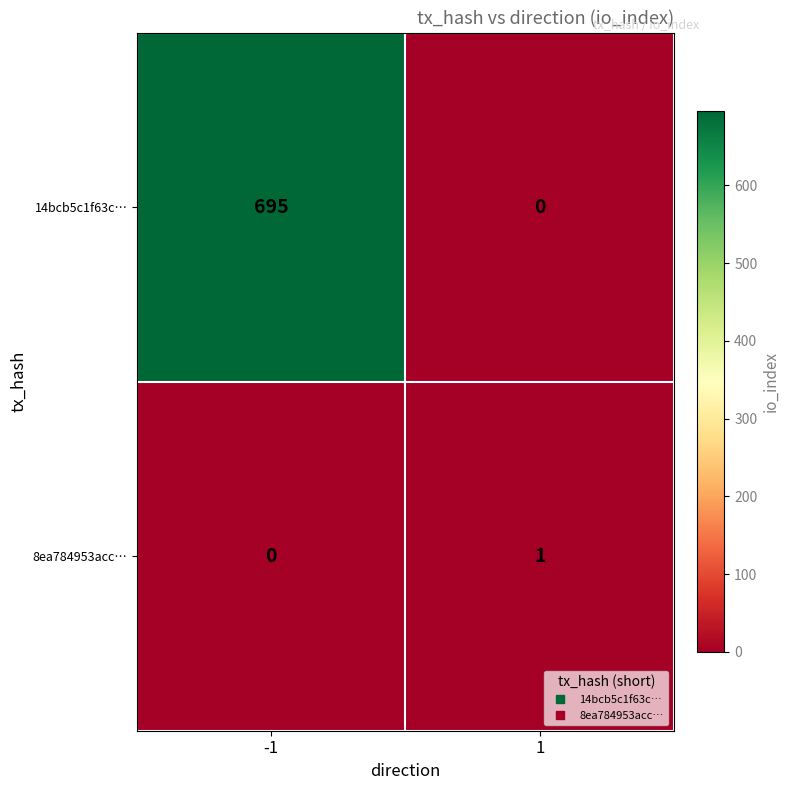

Count the number of data series in this chart.

2